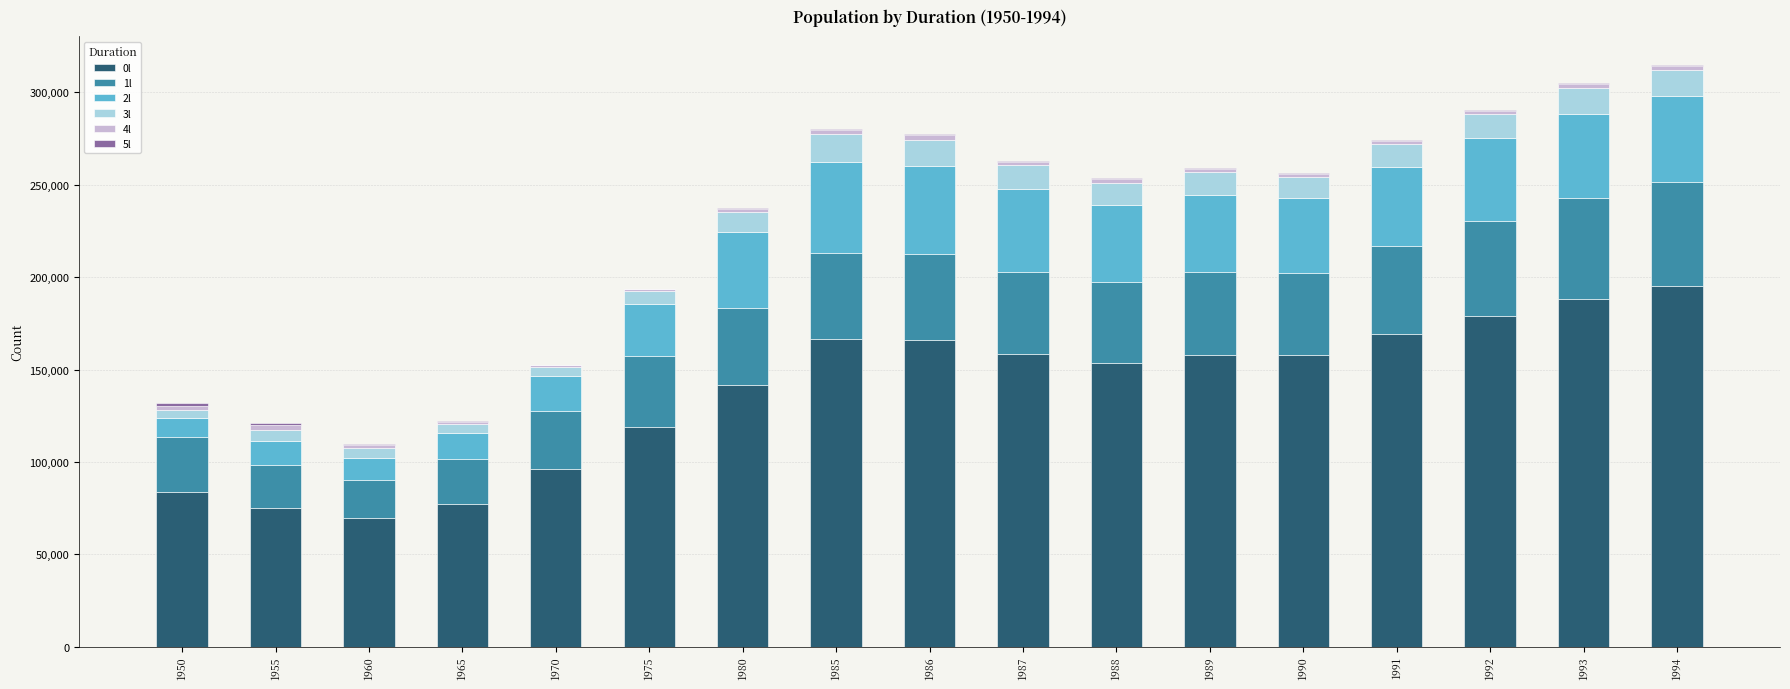

Are the bars horizontal?

No